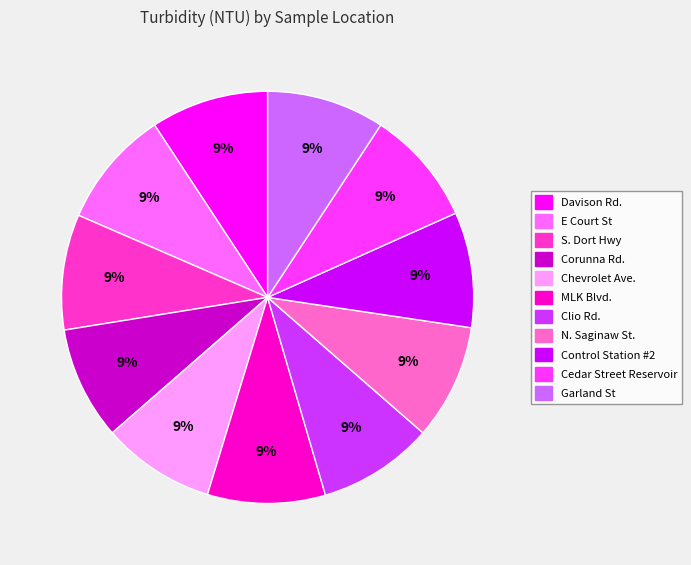

Combined, do Clio Rd. and Control Station #2 account for over 50%?

No